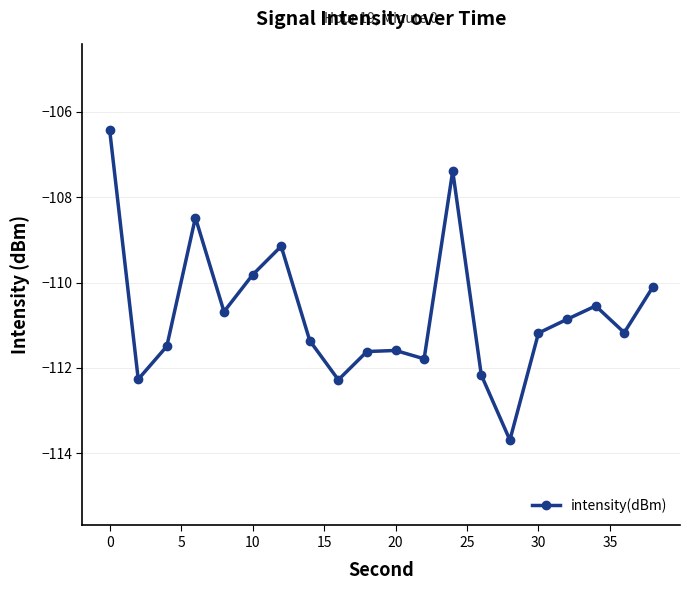

What is the value of the 16th point from the left?

-111.2